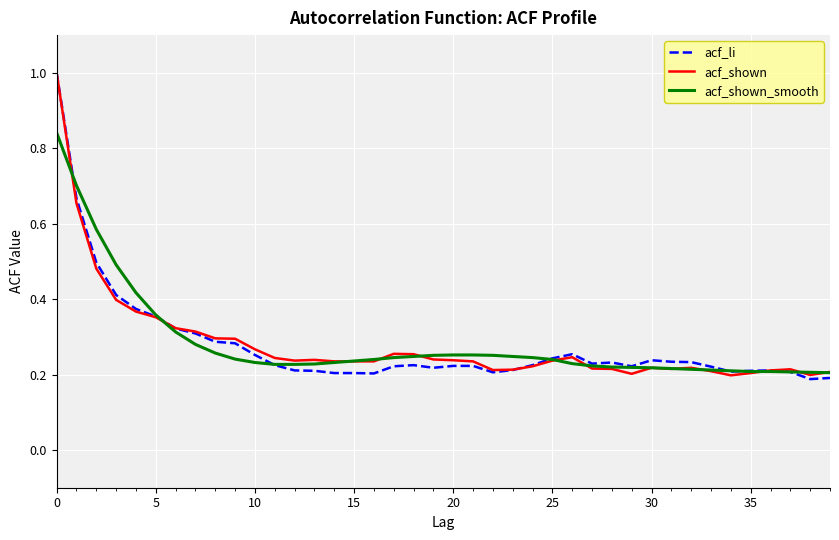

What are all the series names shown in the legend?

acf_li, acf_shown, acf_shown_smooth